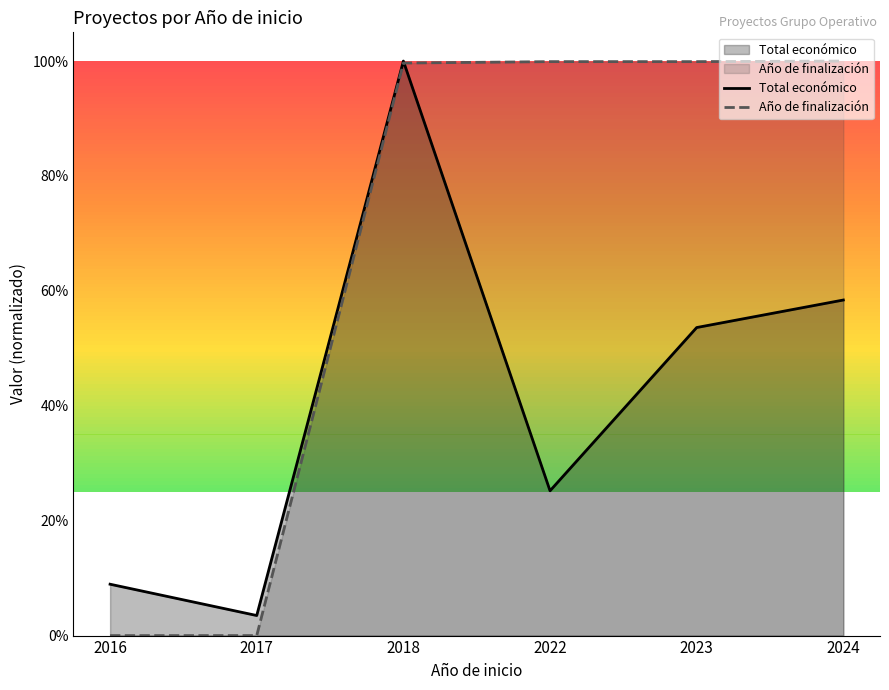

Which category has the lowest value across all series?

2016